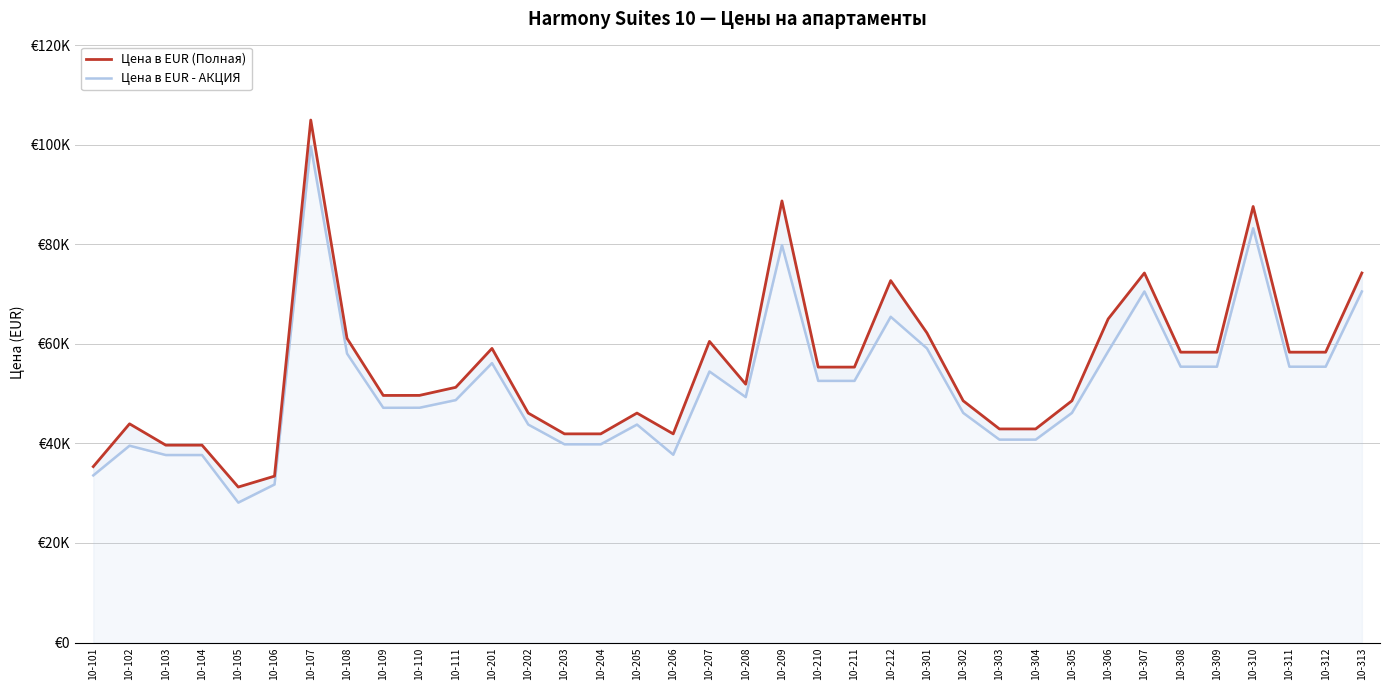

What is the maximum value shown in the chart?

104963.1